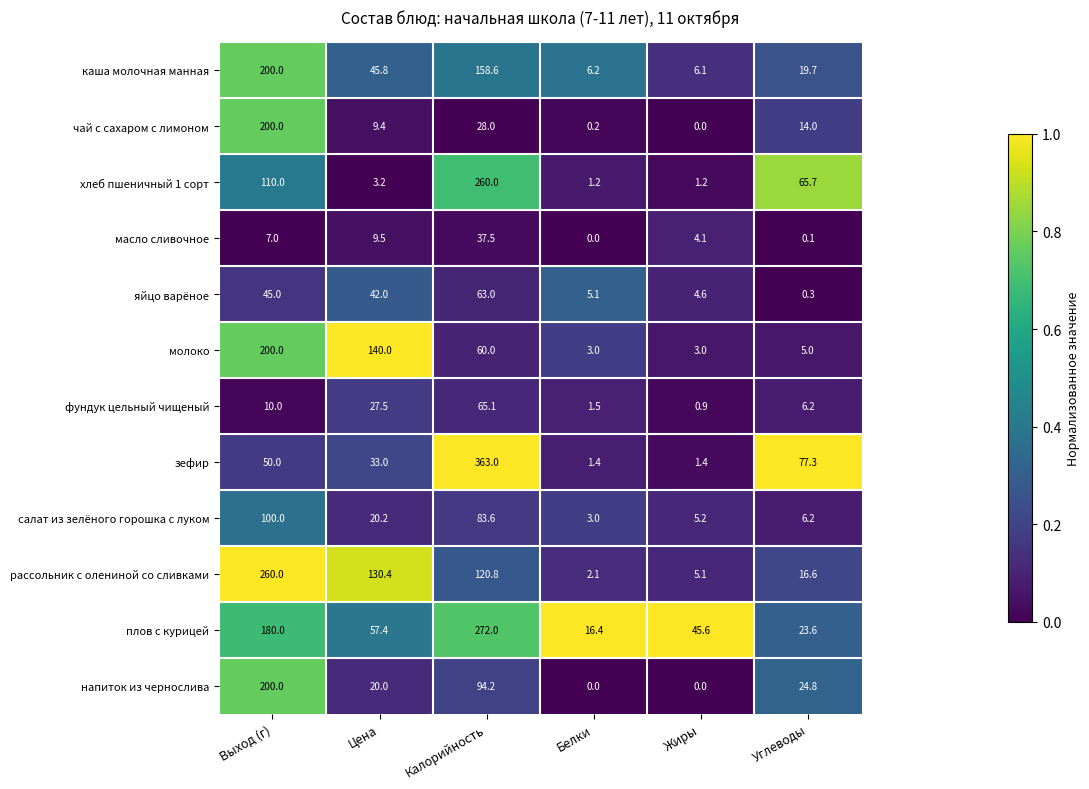

Which series has the widest spread of values?

зефир